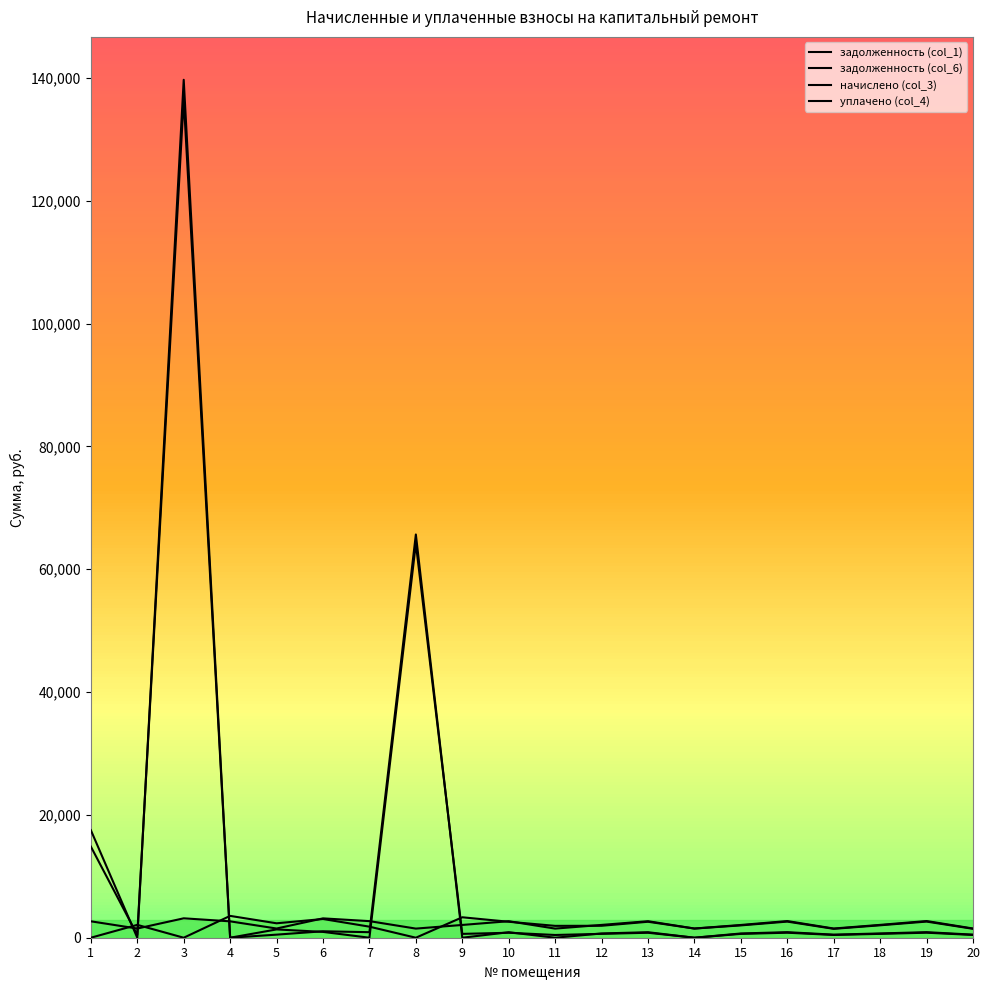

Reading right to left, extract all data points from this chart.

задолженность (col_1): 451.1	816.3	628.6	450.2	815.4	623.9	0.0	807.9	631.4	446.4	807.9	624.9	64180.4	0.0	948.3	1352.0	0.0	136549.5	449.2	14842.7
задолженность (col_6): 500.4	905.5	697.2	499.4	904.4	692.0	0.0	896.1	695.2	0.0	896.1	0.0	65666.0	900.3	1050.5	500.9	0.0	139710.4	0.0	17515.6
начислено (col_3): 1501.2	2716.4	2091.7	1498.0	2713.3	2076.2	1495.0	2688.4	2085.5	1485.6	2688.4	2079.2	1485.6	2700.8	3151.5	1498.0	2666.7	3160.8	1495.0	2672.9
уплачено (col_4): 1452.0	2627.2	2023.0	1448.9	2624.2	2008.0	1495.0	2600.2	1945.5	1932.1	2600.2	3328.9	0.0	1800.6	3048.1	2349.3	3555.6	0.0	2095.1	0.0